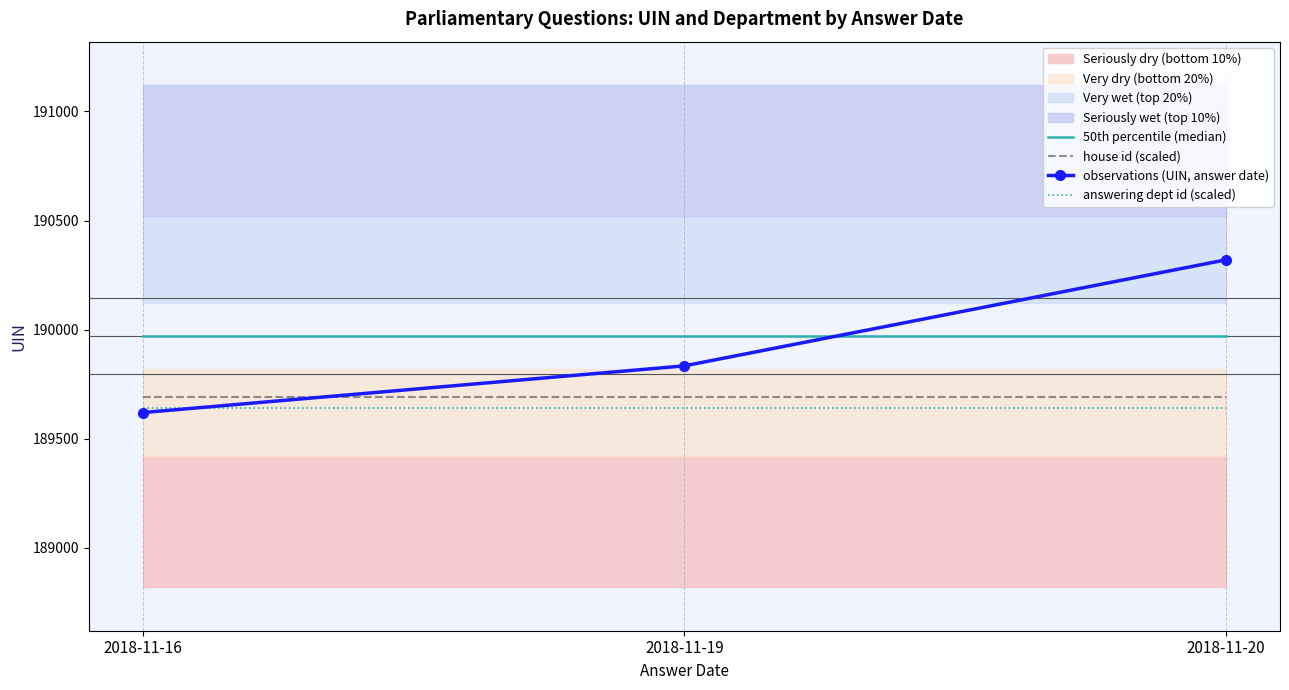

What are all the series names shown in the legend?

50th percentile (median), house id (scaled), observations (UIN, answer date), answering dept id (scaled)